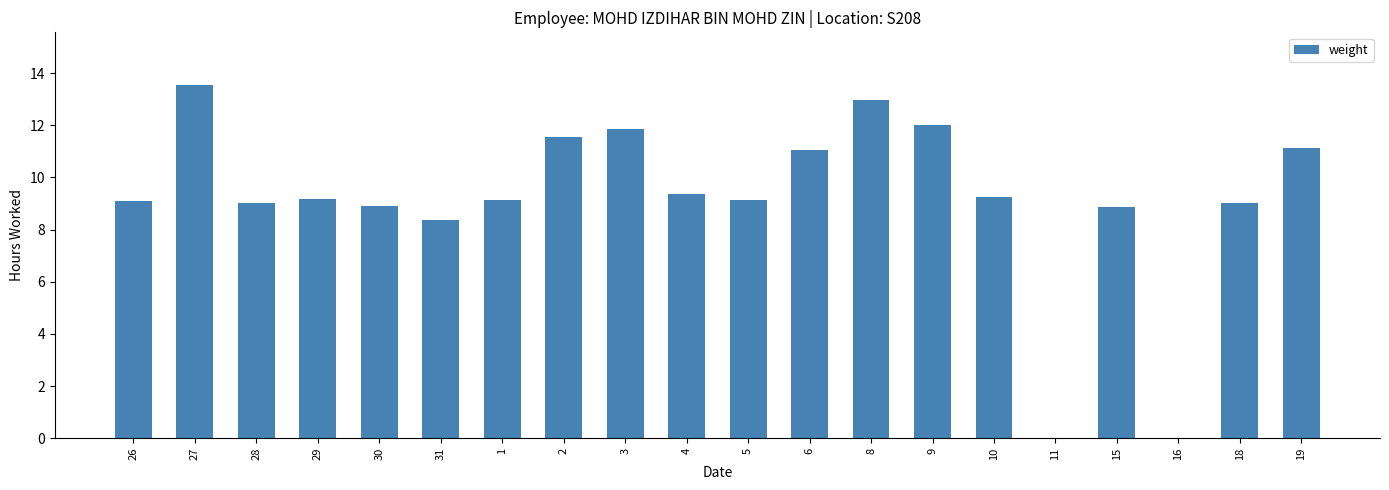

How many categories are shown in the chart?

20